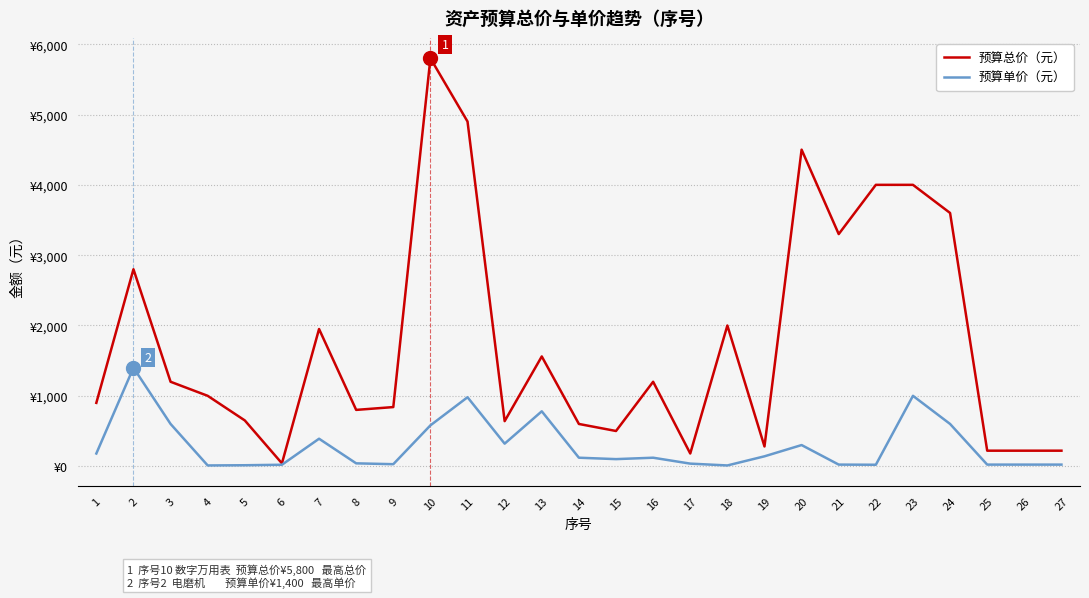

What are all the series names shown in the legend?

预算总价（元）, 预算单价（元）